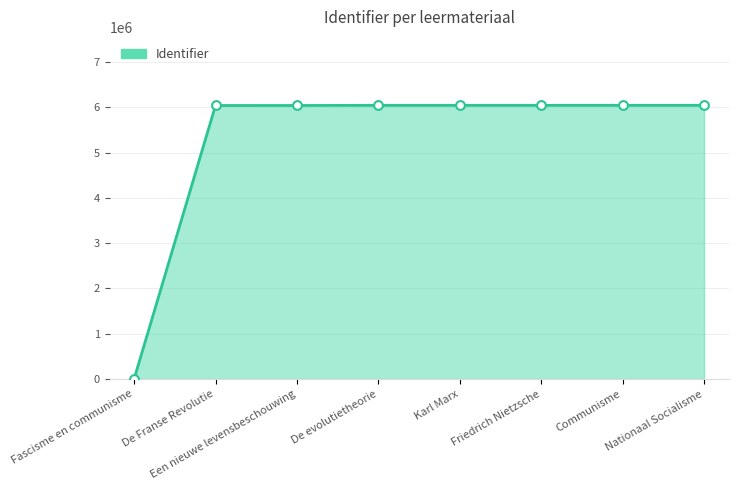

Approximately how many times larger is the value at De evolutietheorie compared to De Franse Revolutie?

1.0